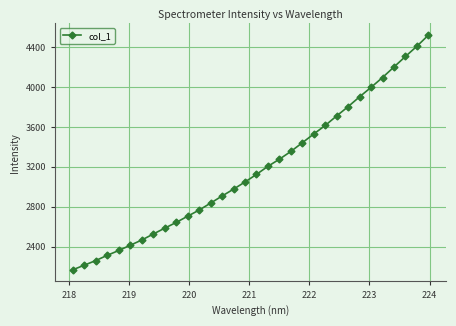

What is the smallest value displayed?

2168.1